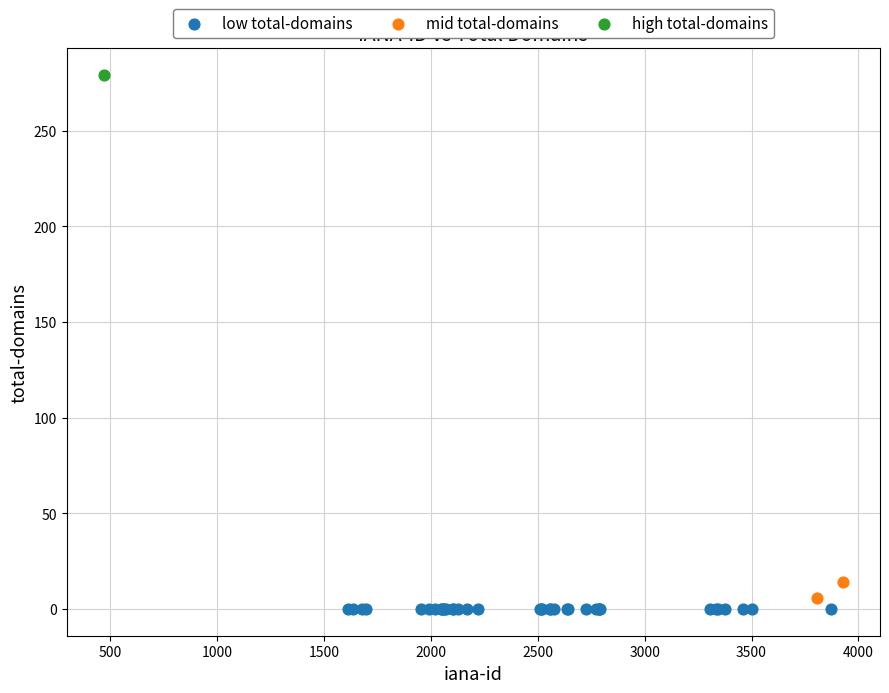

Which series contains the lowest Y value?

low total-domains